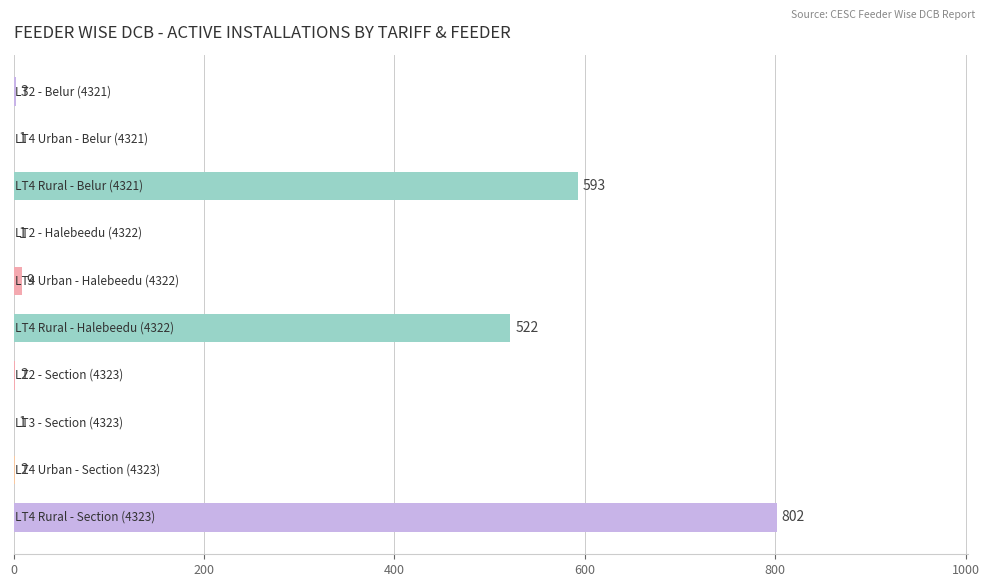

What is the maximum value shown in the chart?

802